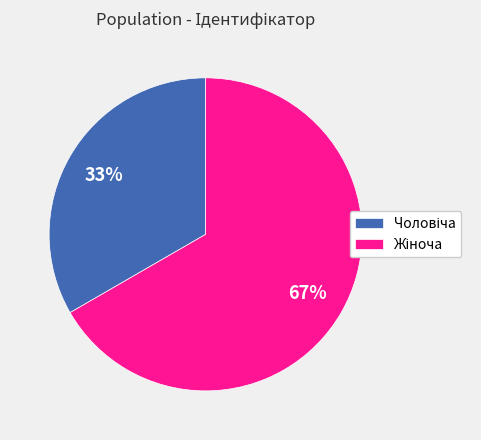

How many segments does this pie chart have?

2